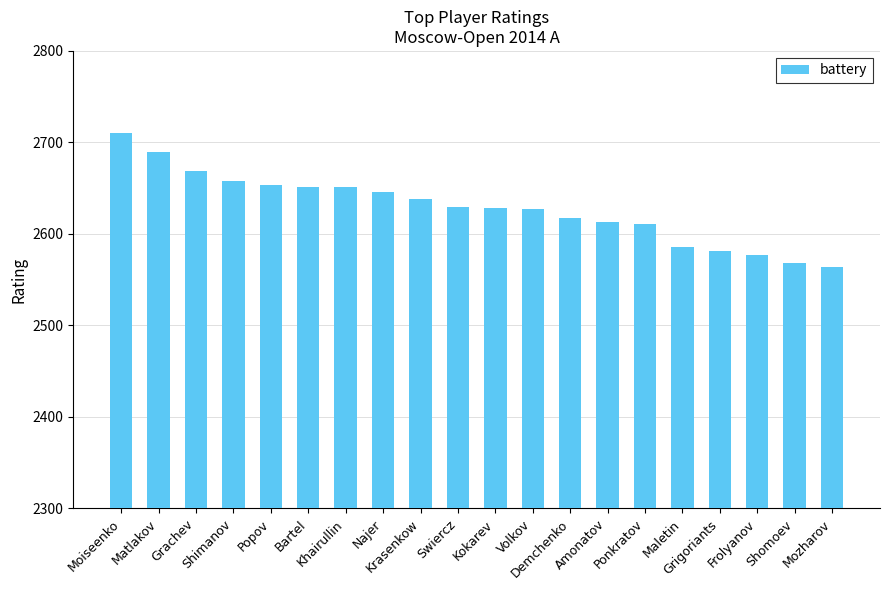

Count the number of data series in this chart.

1